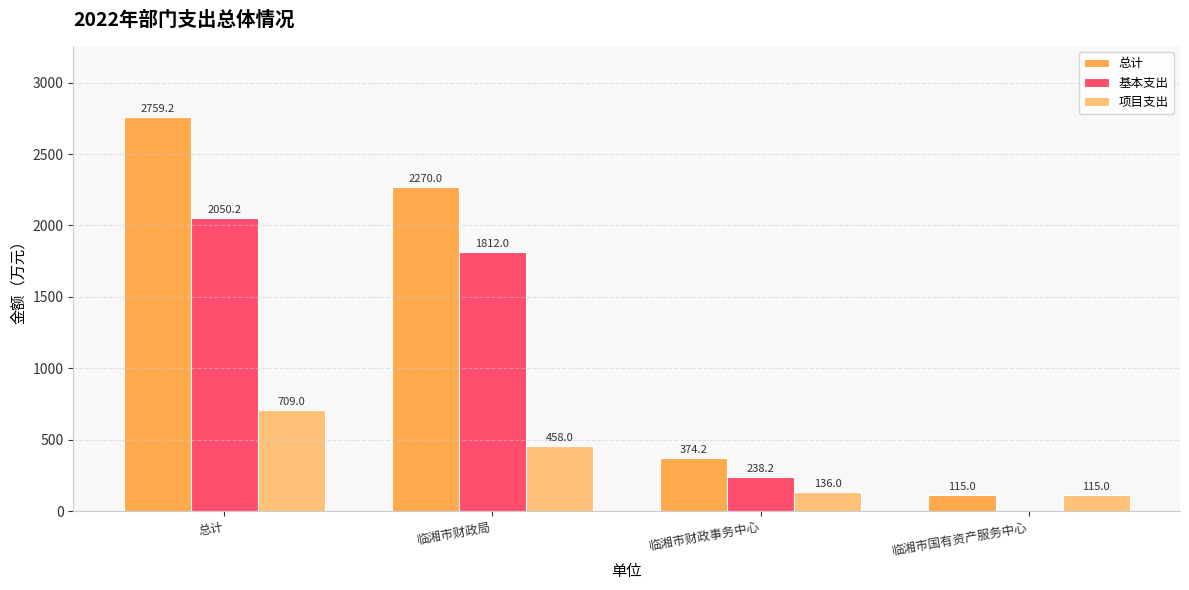

Are the bars grouped side by side (vs. stacked)?

Yes